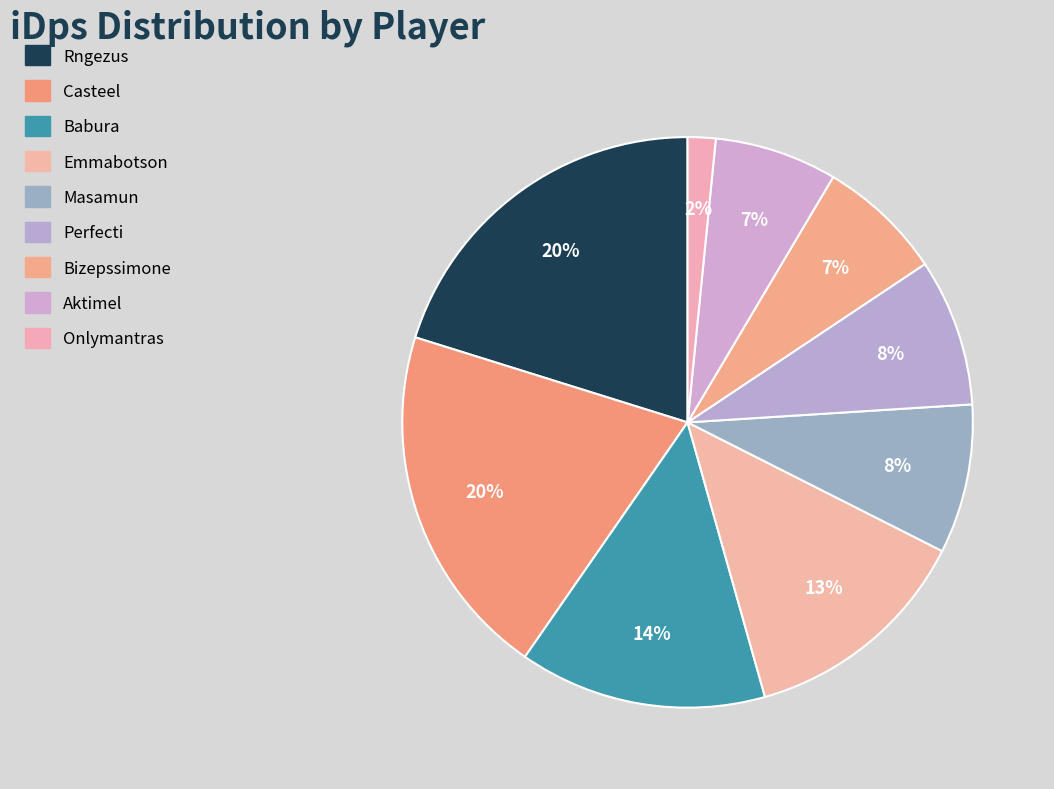

Which slice is the smallest?

Onlymantras